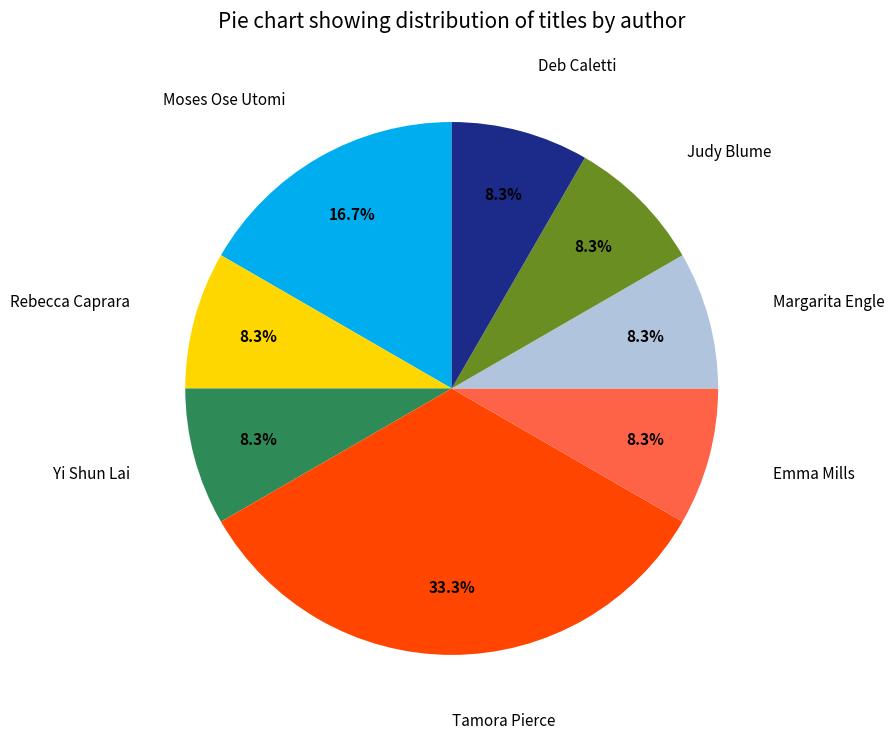

Count the number of slices in the pie.

8